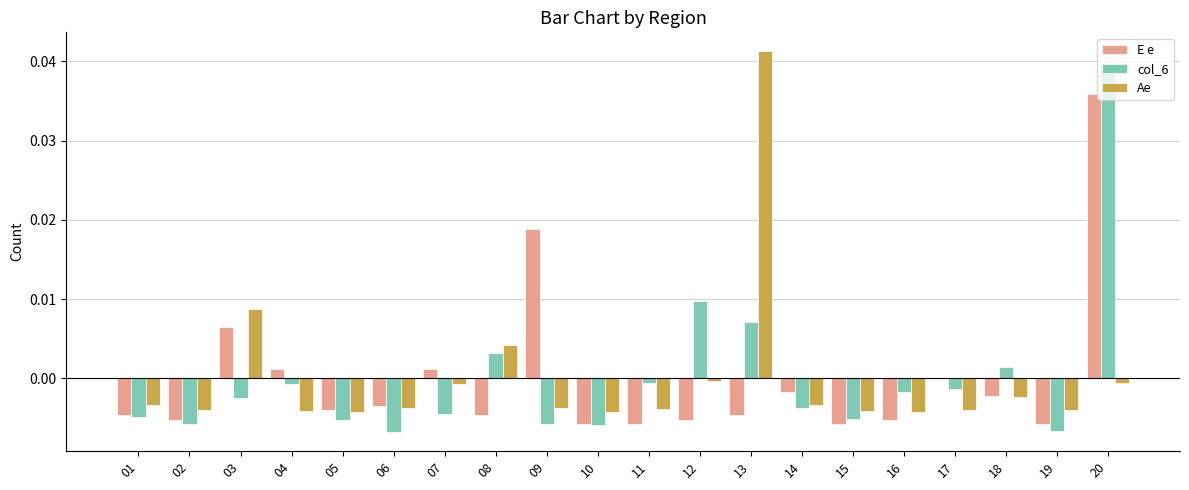

Are the bars grouped side by side (vs. stacked)?

Yes